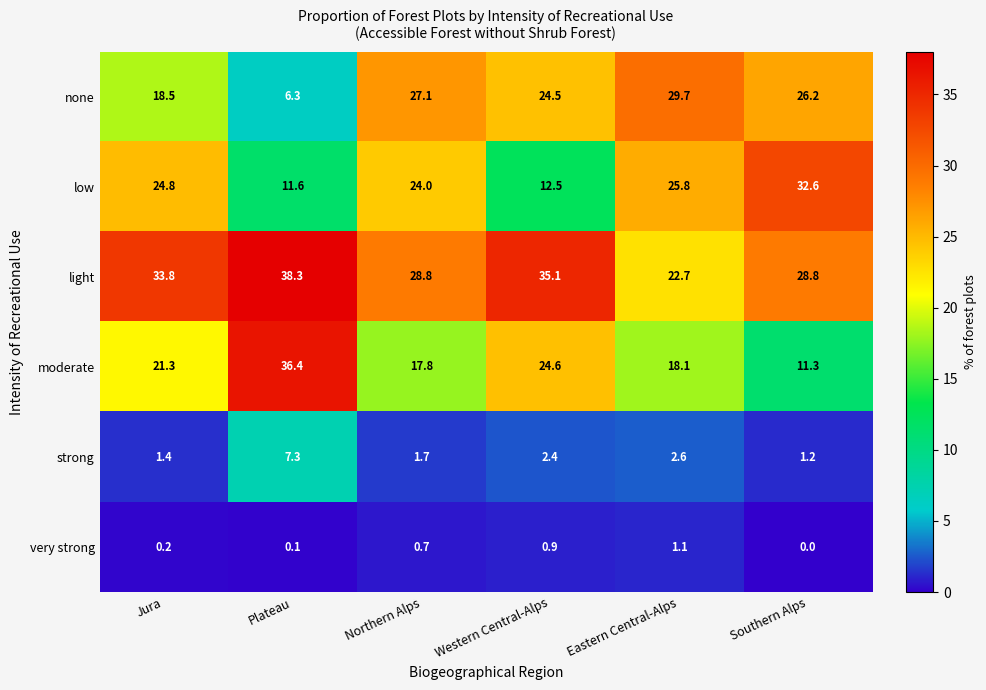

At which category does the chart reach its minimum across all series?

Southern Alps